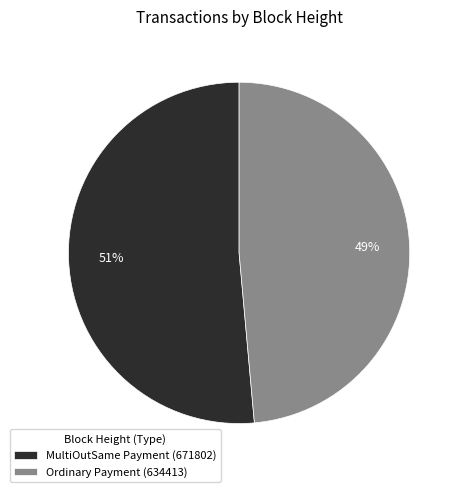

Between Ordinary Payment (634413) and MultiOutSame Payment (671802), which is larger?

MultiOutSame Payment (671802)